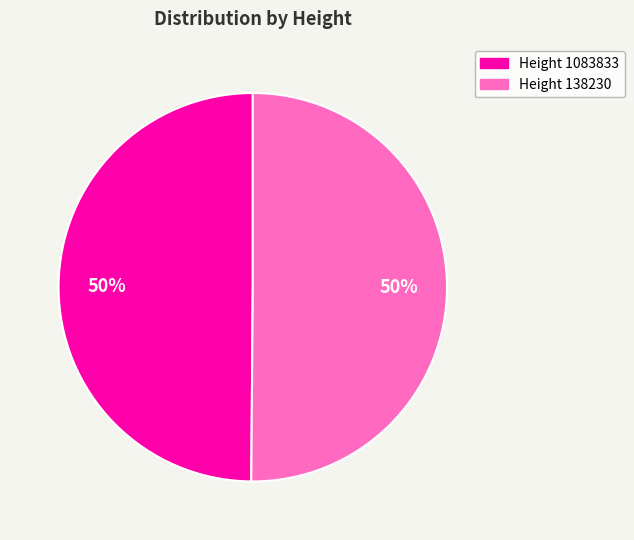

To the nearest percent, what portion does Height 1083833 represent?

50%